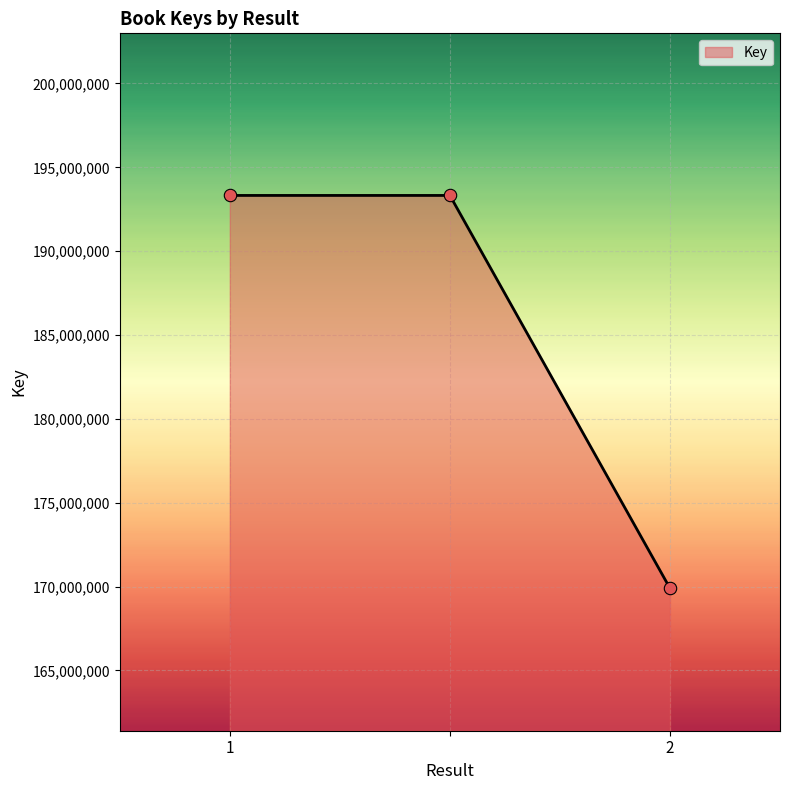

What is the average value?

185514703